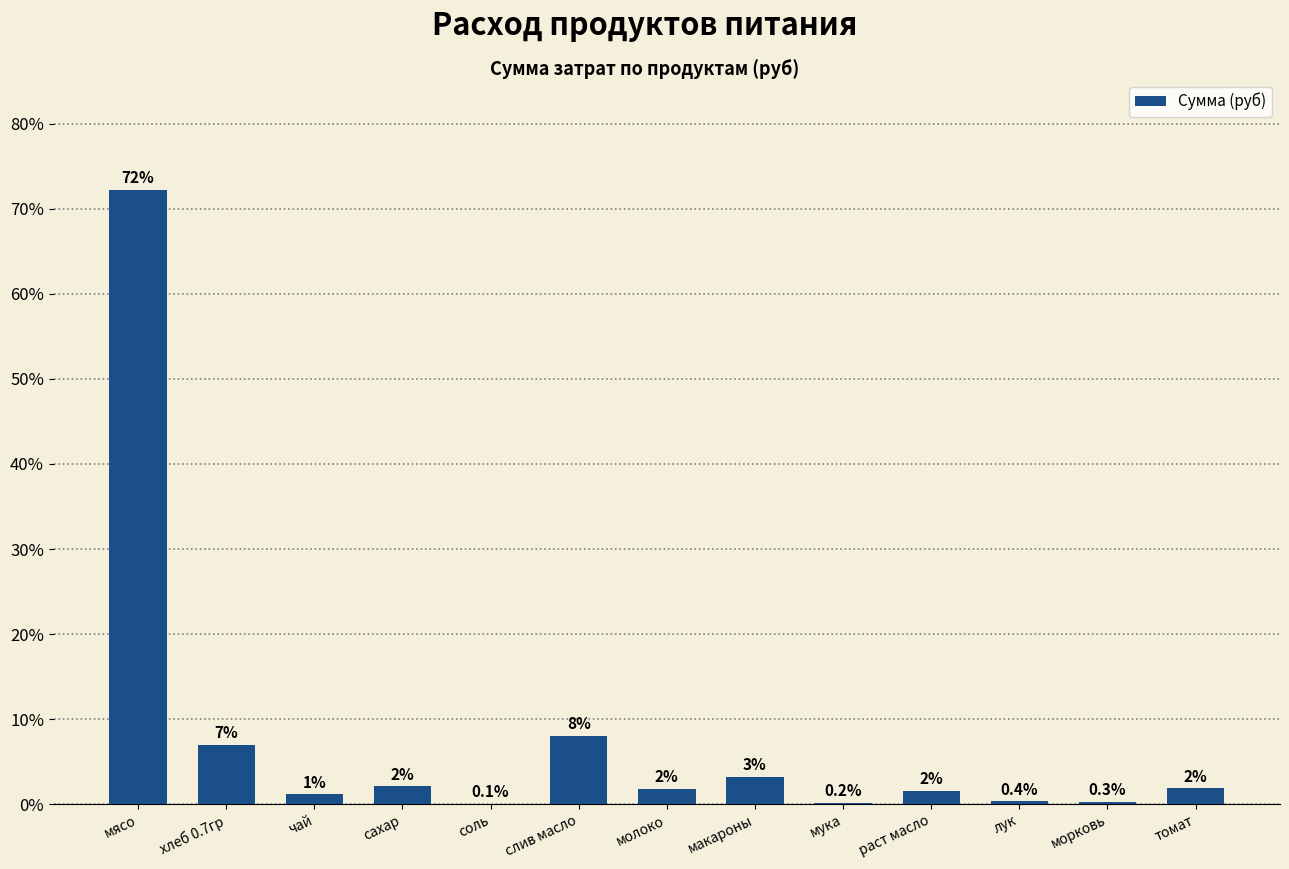

Are the bars horizontal?

No